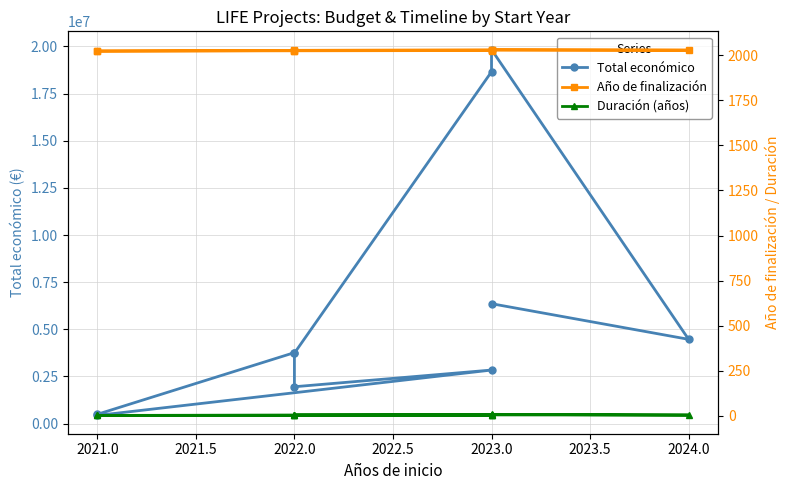

Reading left to right, transcribe all the data shown in this chart.

Total económico: 6357762	4468538	19829878	18656636	3736434	1954580	2839669	433202	492868	3764689
Año de finalización: 2028	2028	2031	2030	2027	2026	2026	2023	2023	2026
Duración (años): 5	4	8	7	5	4	3	2	2	4